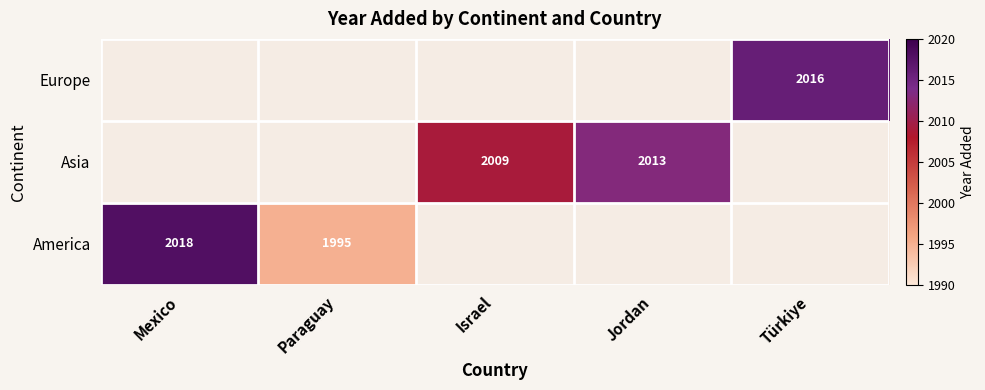

Is it true that America equals 1995 at Paraguay?

True